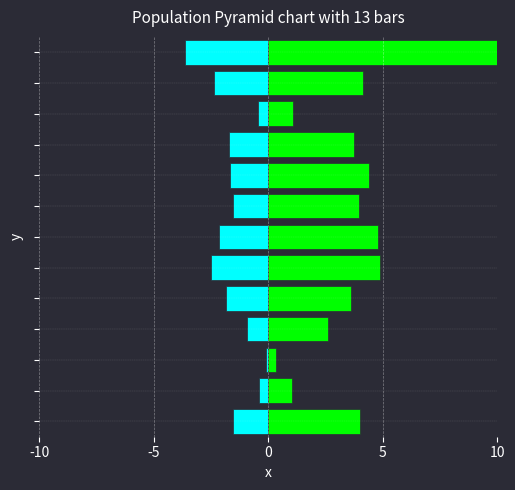

How many data points in Domicílios particulares permanentes are above -1?

4